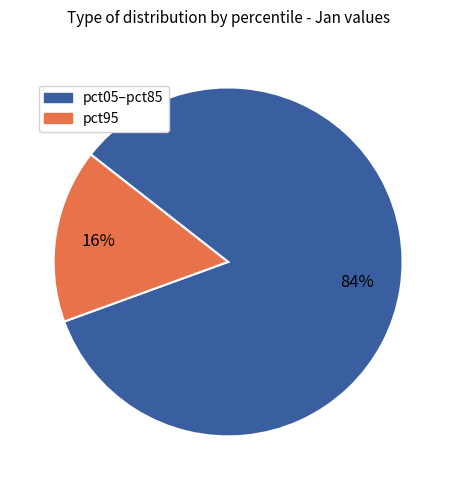

Is there any slice that represents more than half of the pie?

Yes